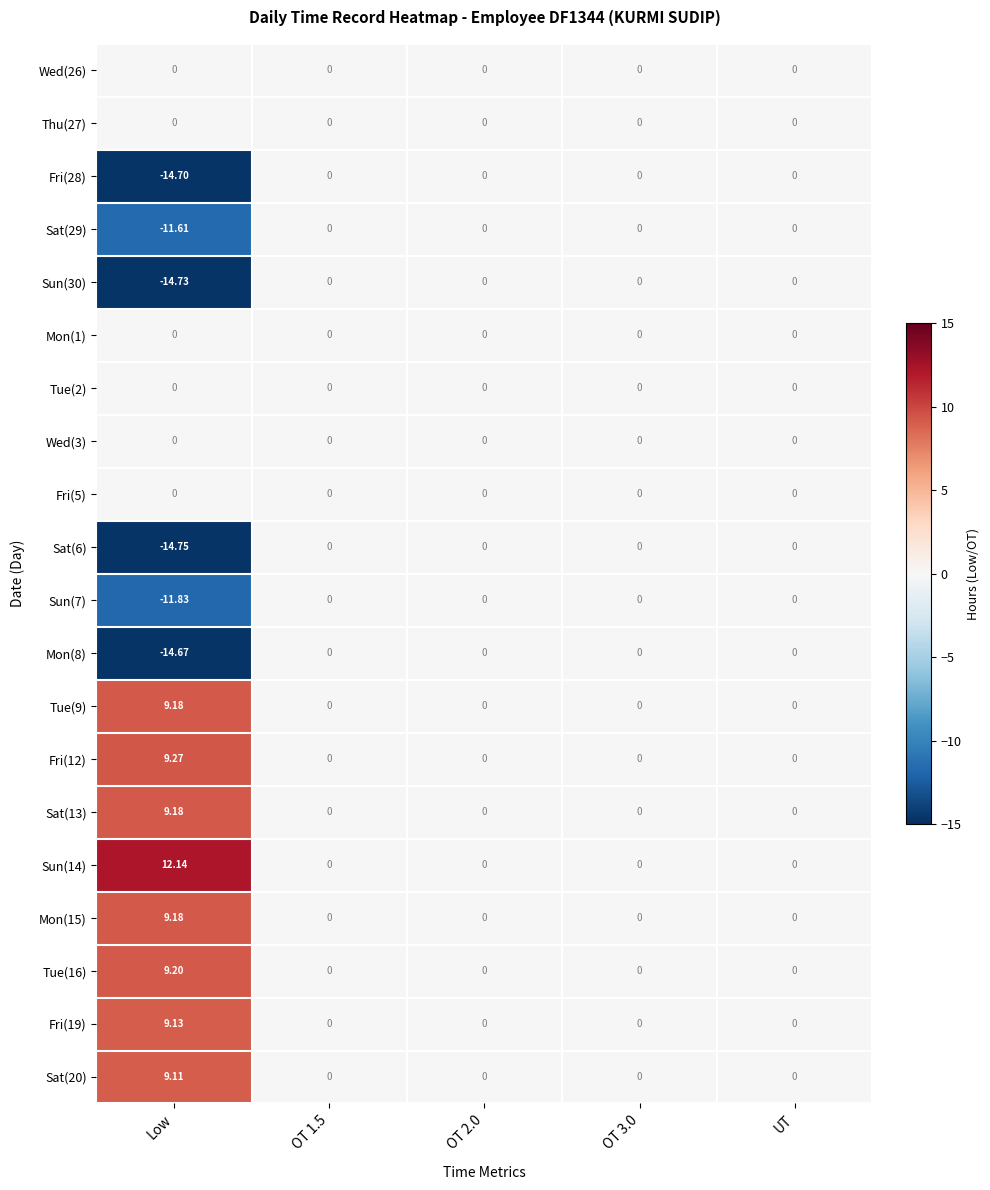

At which category does the chart reach its peak across all series?

Low